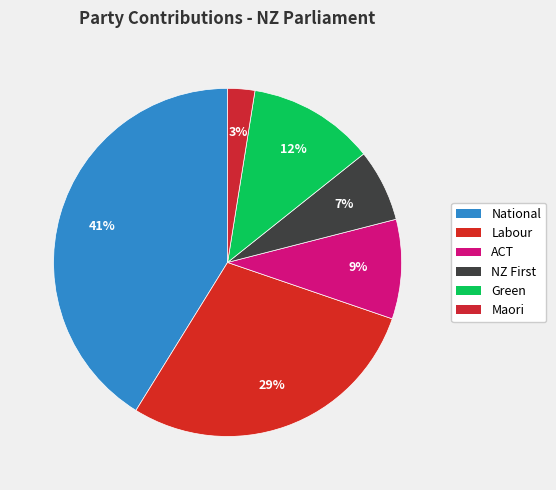

Which has a higher value, Labour or Maori?

Labour